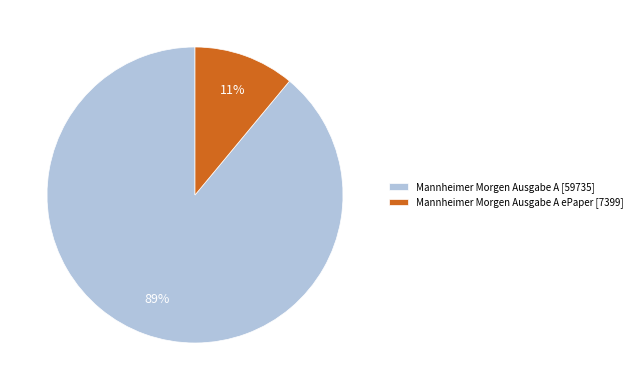

Combined, do Mannheimer Morgen Ausgabe A ePaper [7399] and Mannheimer Morgen Ausgabe A [59735] account for over 50%?

Yes